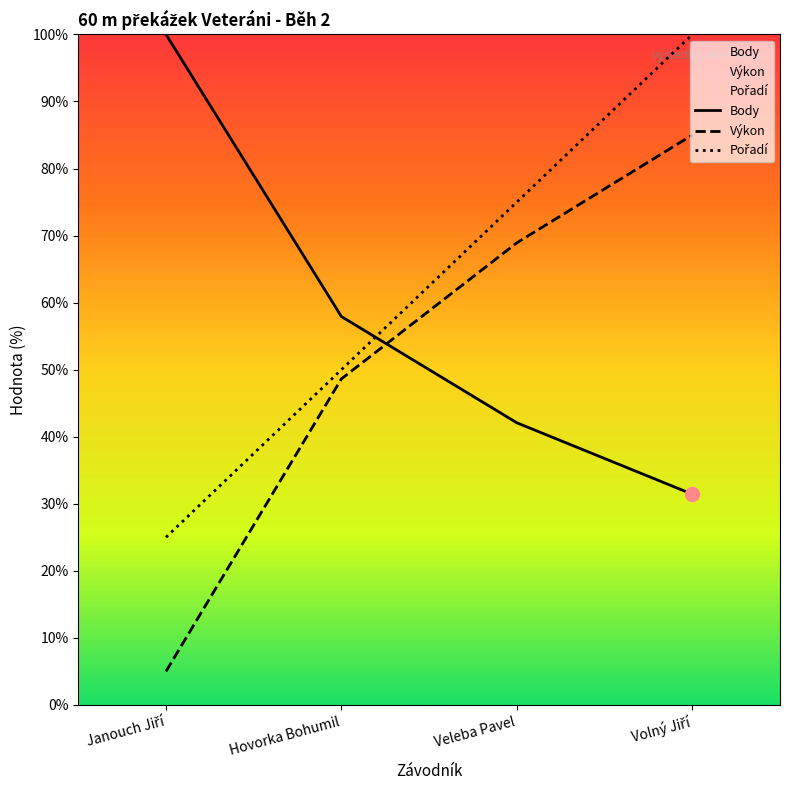

Reading left to right, extract all data points from this chart.

Pořadí: 25.0	50.0	75.0	100.0
Výkon: 5.0	48.6	68.9	85.0
Body: 100.0	57.9	42.1	31.4